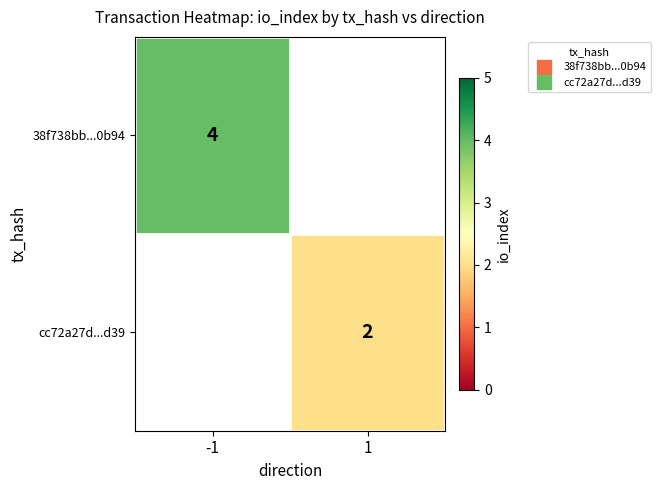

At how many categories does at least one series exceed 3?

1